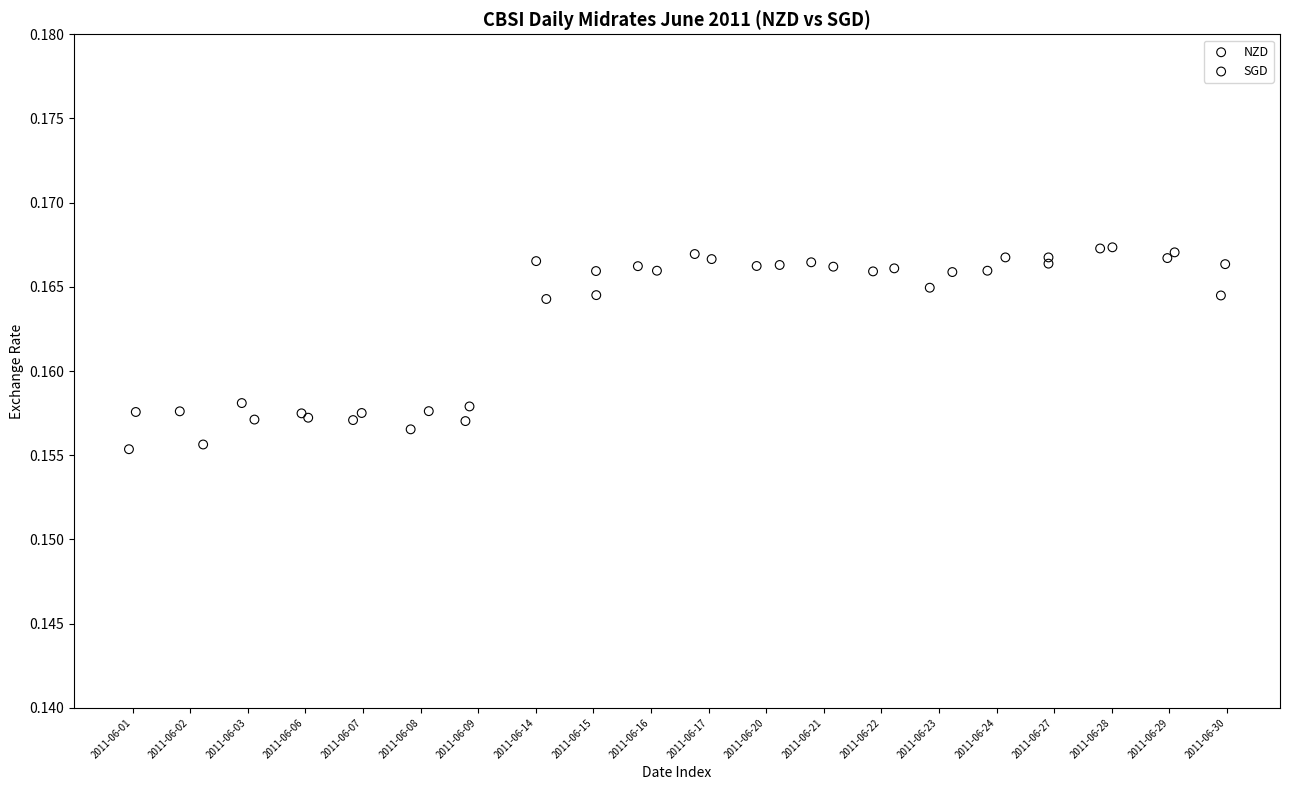

Which series has the widest spread of Y values?

NZD